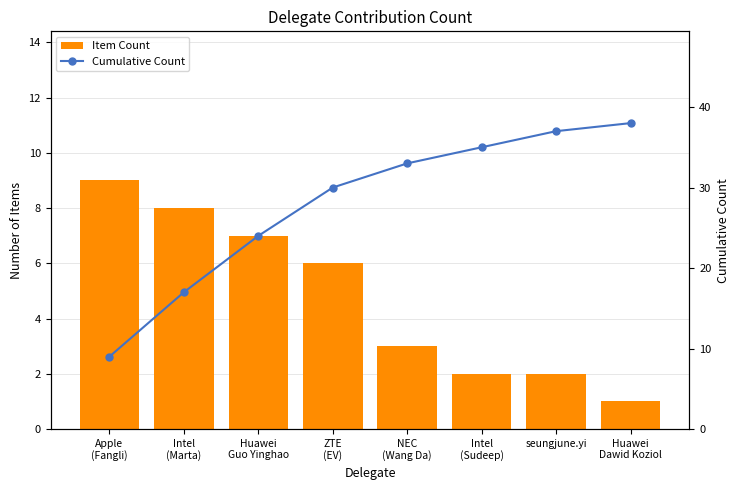

Reading left to right, what are all the values shown in this chart?

Item Count: Apple
(Fangli)=9	Intel
(Marta)=8	Huawei
Guo Yinghao=7	ZTE
(EV)=6	NEC
(Wang Da)=3	Intel
(Sudeep)=2	seungjune.yi=2	Huawei
Dawid Koziol=1
Cumulative Count: Apple
(Fangli)=9	Intel
(Marta)=17	Huawei
Guo Yinghao=24	ZTE
(EV)=30	NEC
(Wang Da)=33	Intel
(Sudeep)=35	seungjune.yi=37	Huawei
Dawid Koziol=38